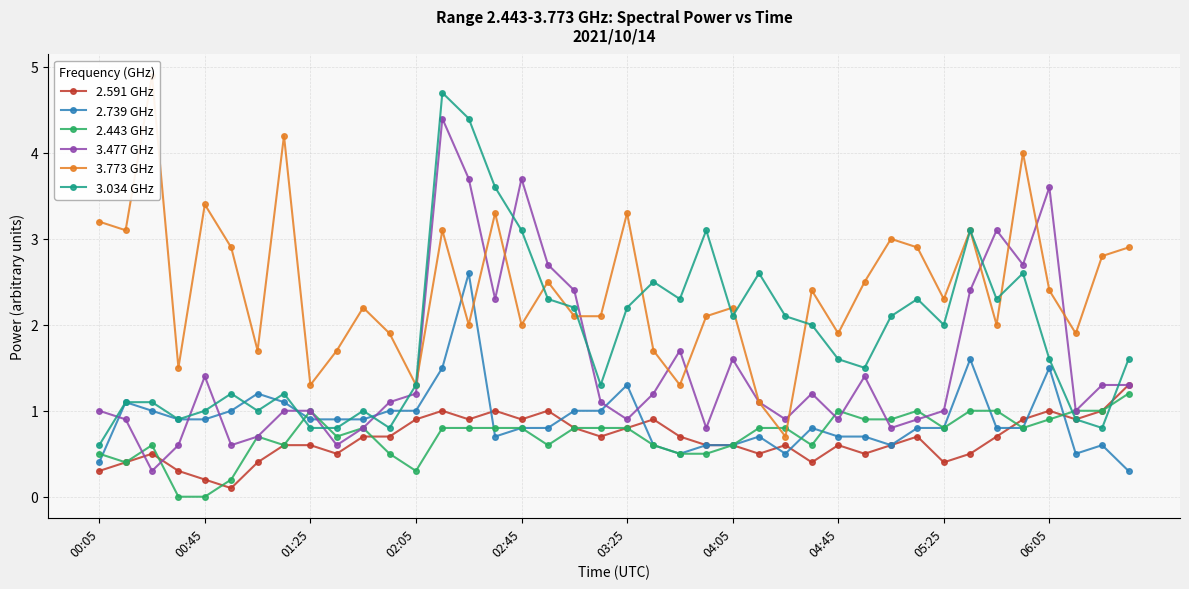

What is the value of the 2.591 GHz point at the 39th from the left?

1.0